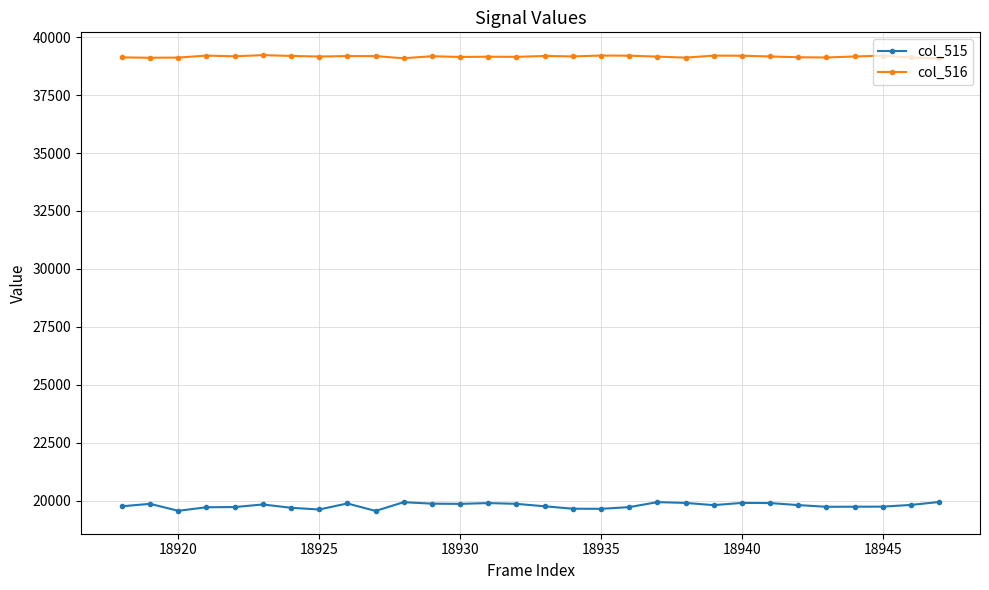

What is the maximum value for col_516?

39224